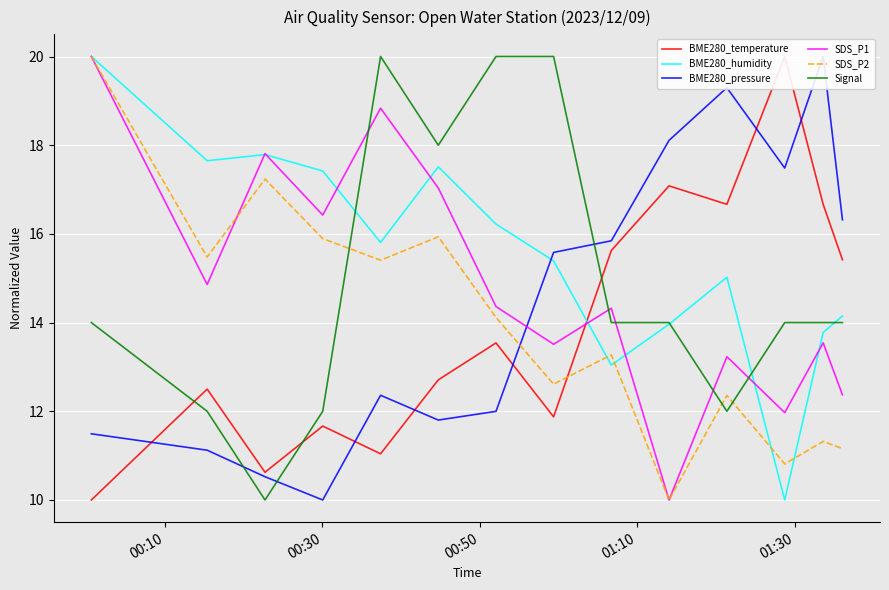

What is the sum of all SDS_P1 values?

208.3